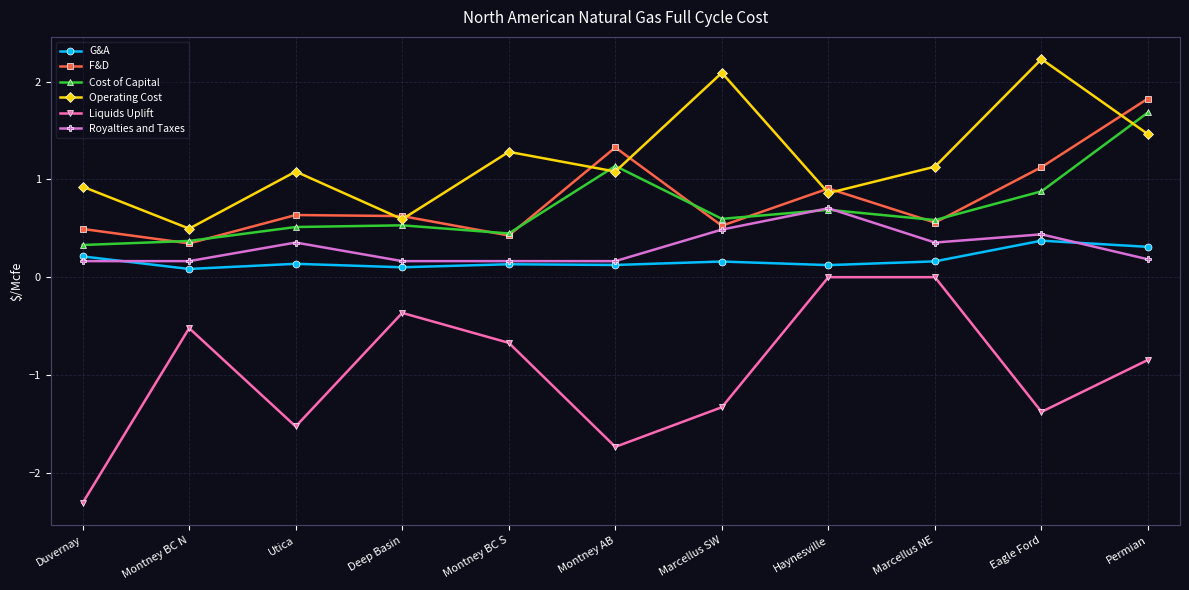

How many interior local valleys does the Cost of Capital series have?

3